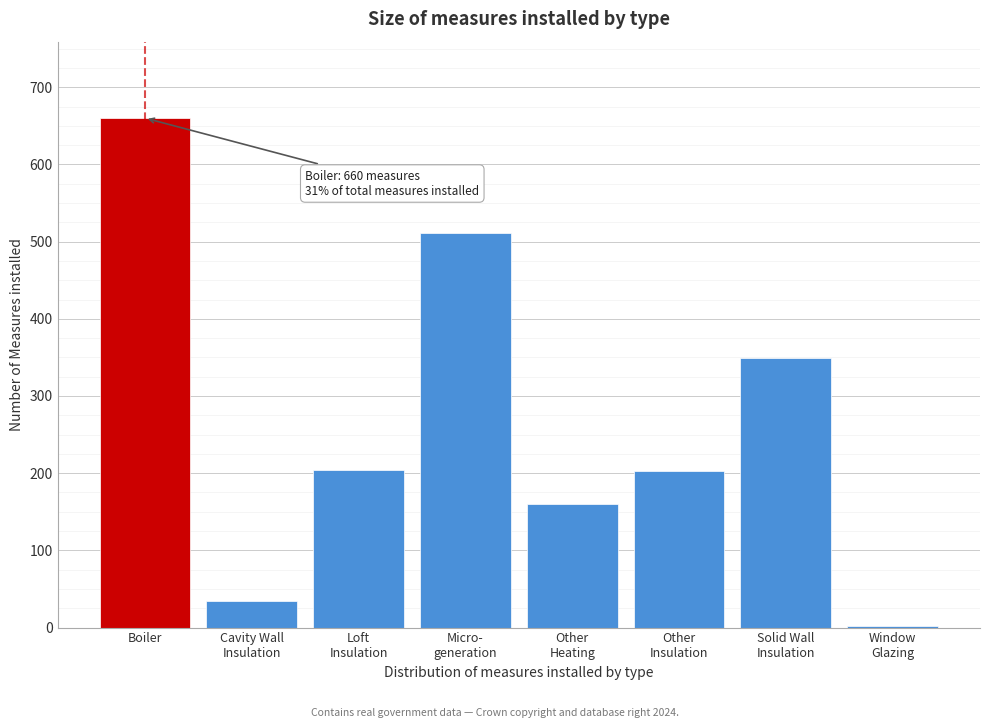

Is it true that the value at Boiler is 660?

True